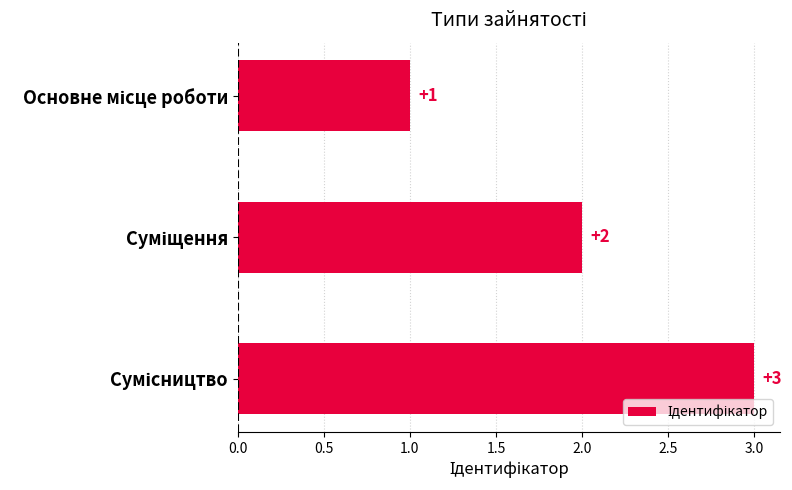

Count the values in the range 1 to 3.

3